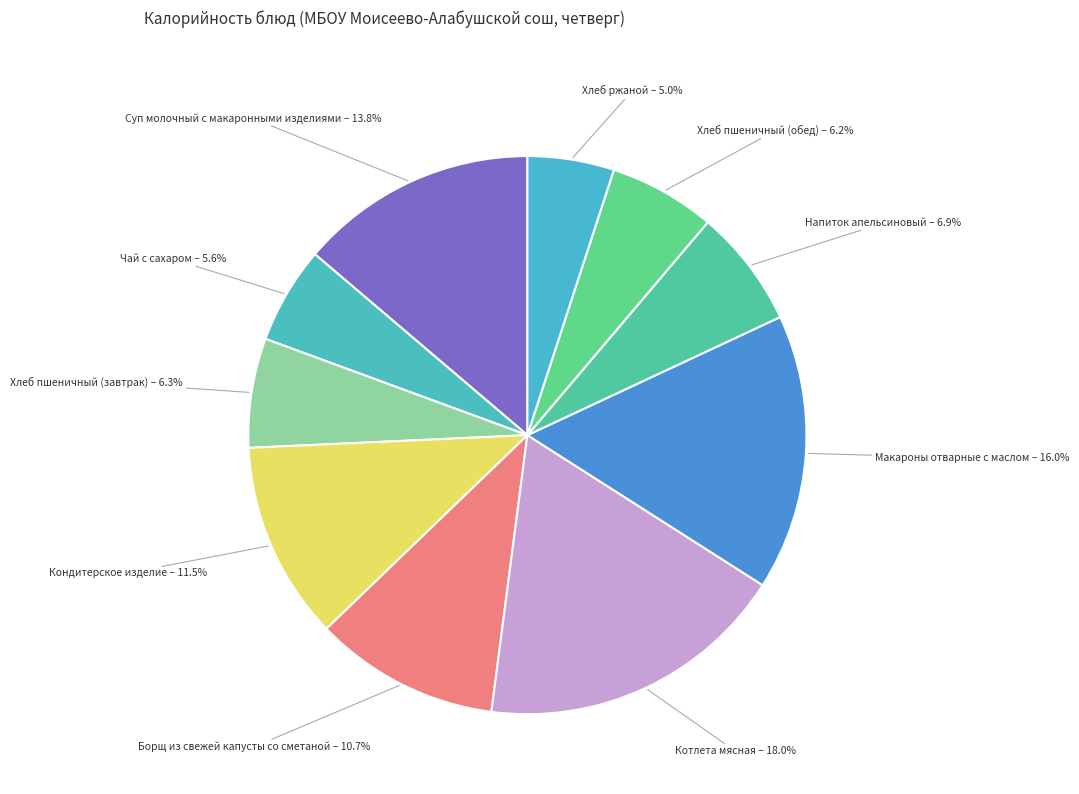

The Макароны отварные с маслом slice represents 22% of the pie. True or false?

False